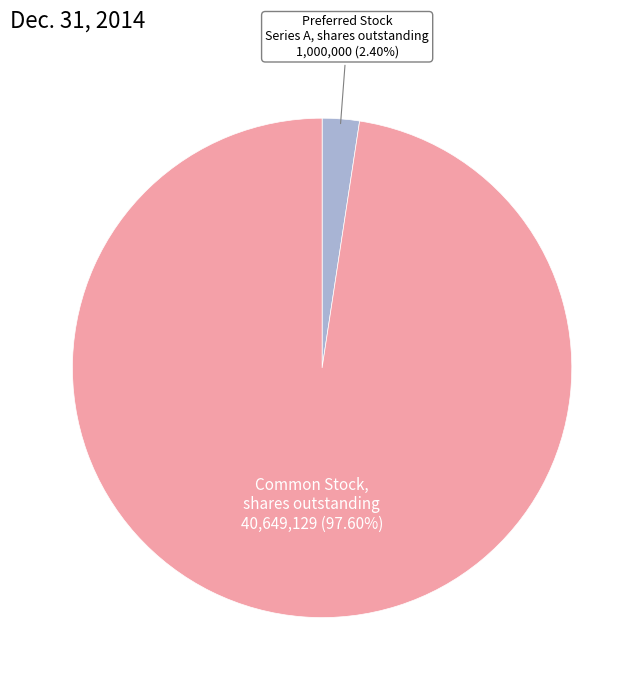

Rank the categories by value from highest to lowest.

Common Stock, shares outstanding, Preferred Stock Series A, shares outstanding